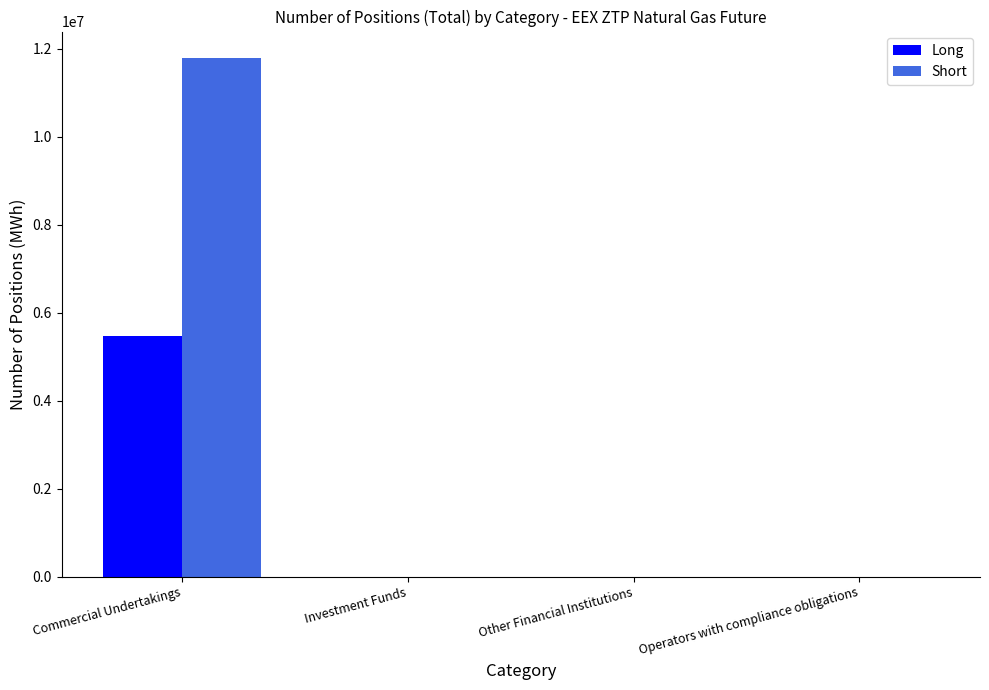

Is it true that Short equals 5983063 at Investment Funds?

False